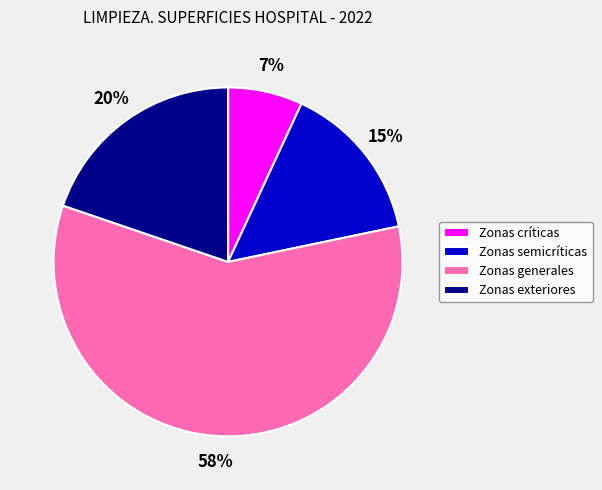

Which category has the biggest portion of the pie?

Zonas generales